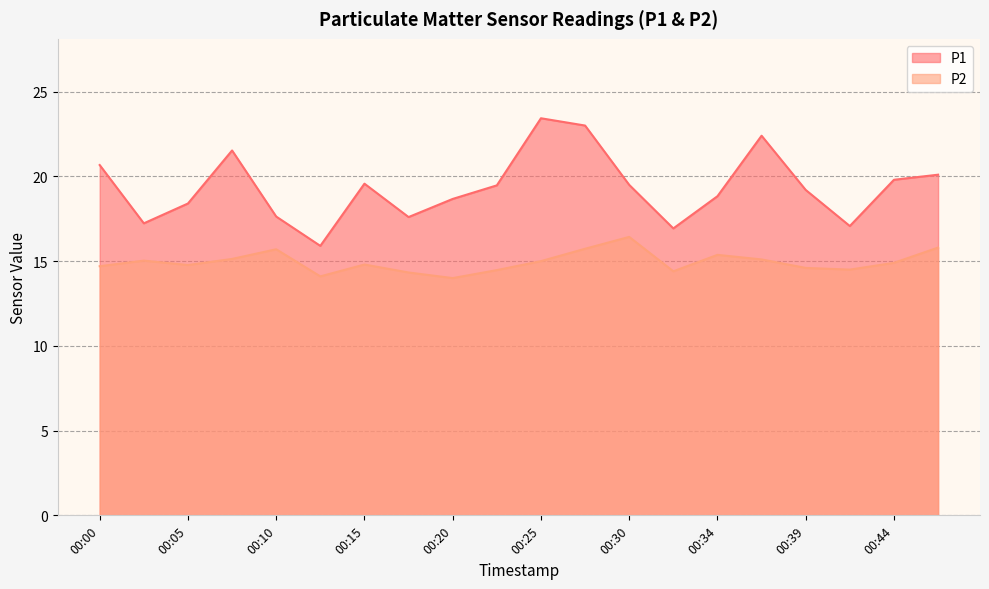

What is the difference between the maximum and second lowest values in the P2 series?

2.3